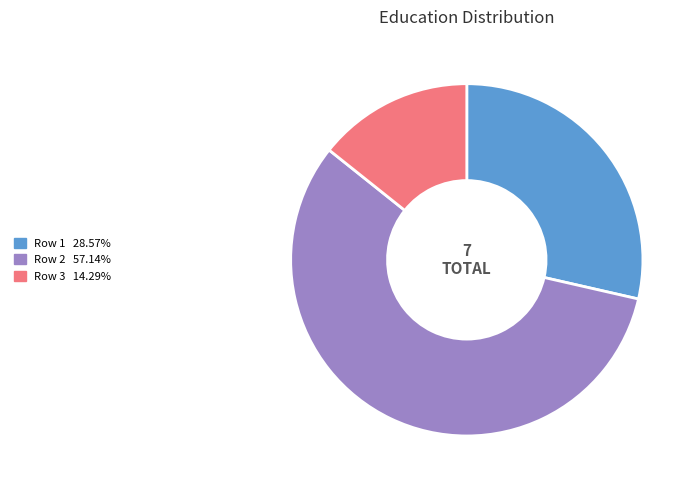

Does any single category account for the majority?

Yes